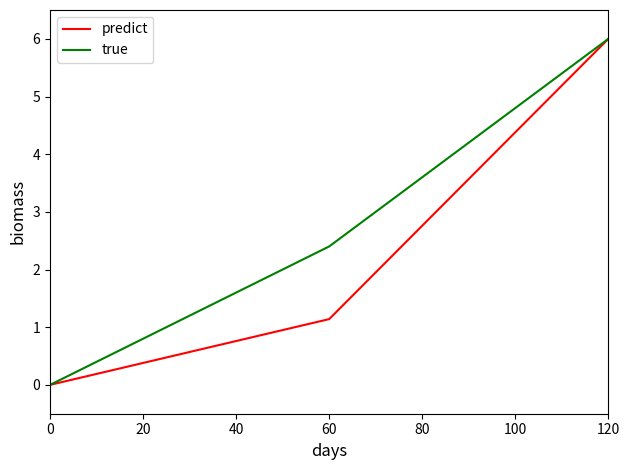

How many series are shown in this chart?

2